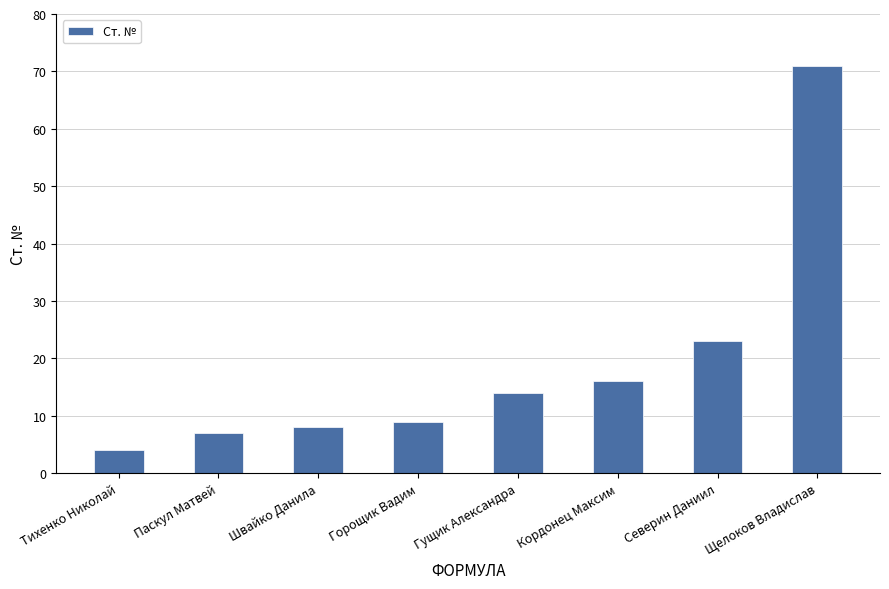

Count the number of categories in the chart.

8